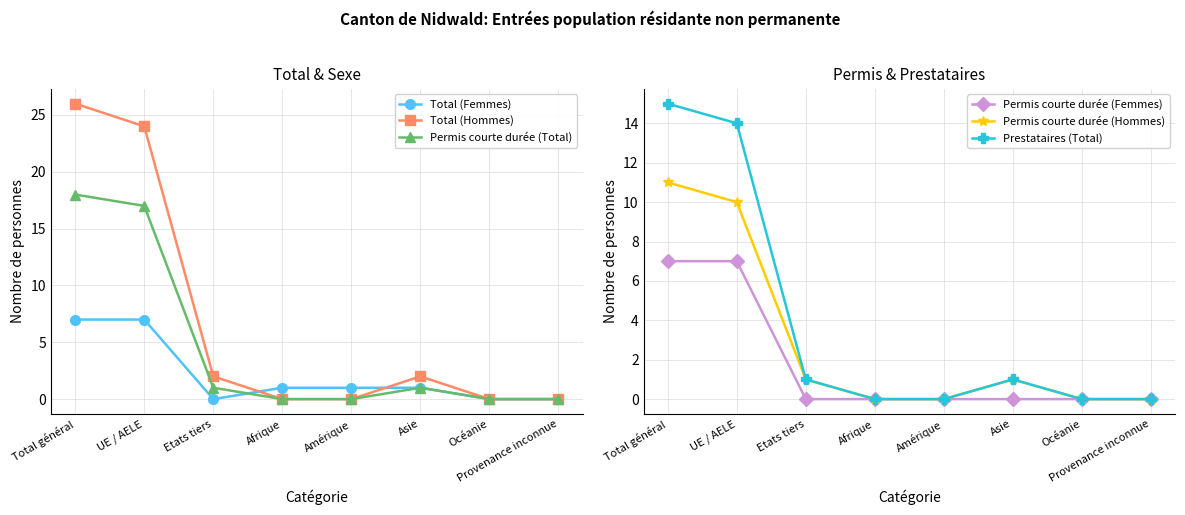

Is the value of Total (Femmes) at Total général greater than the value of Permis courte durée (Femmes) at Afrique?

Yes